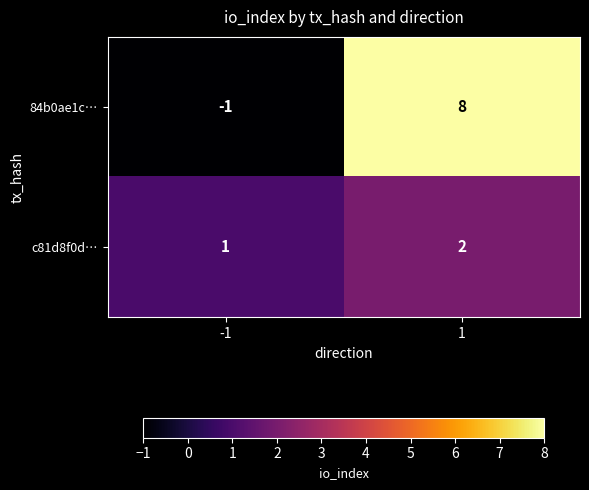

Count the number of data series in this chart.

2